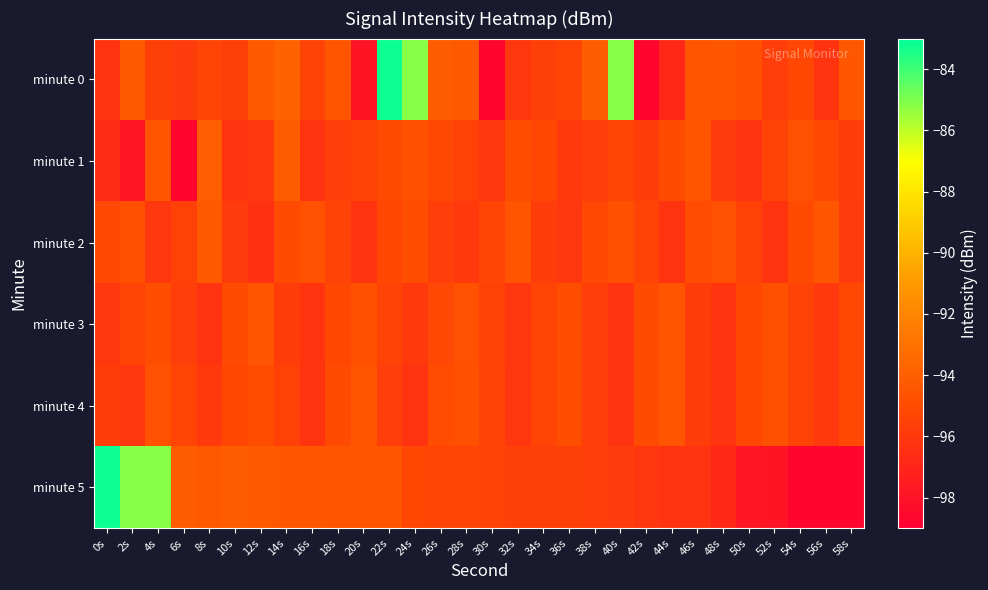

Which series changed the most between 4s and 22s?

minute 0